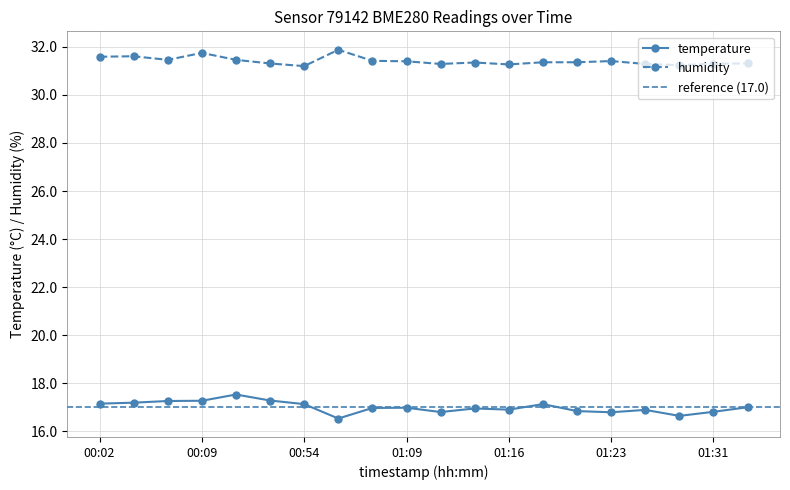

Does the chart have visible grid lines?

Yes